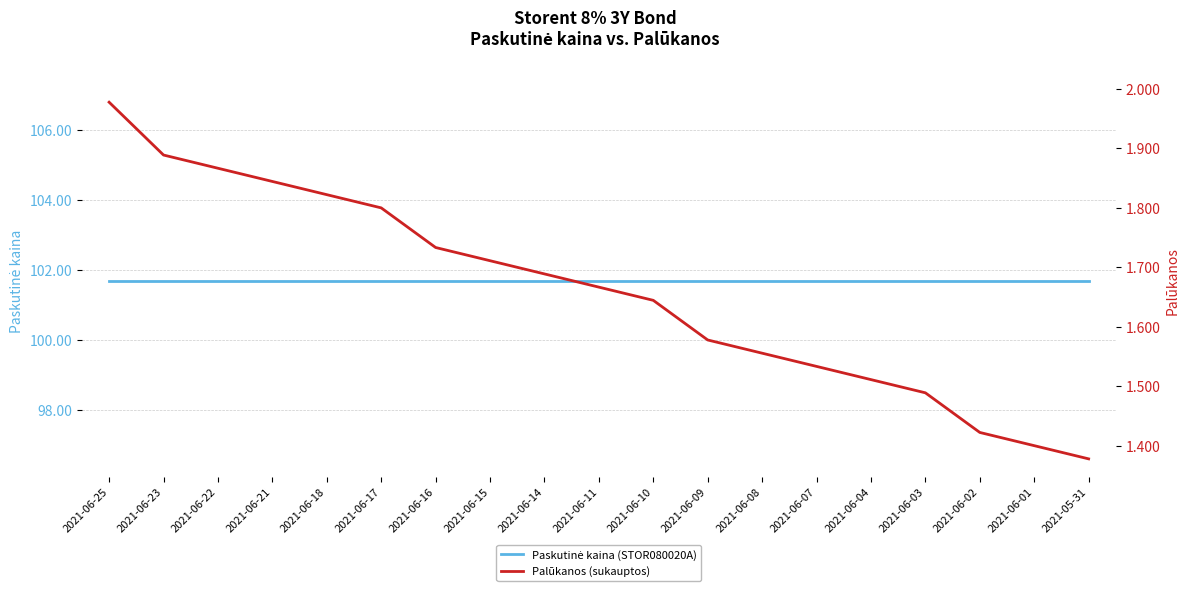

Does the chart have visible grid lines?

Yes